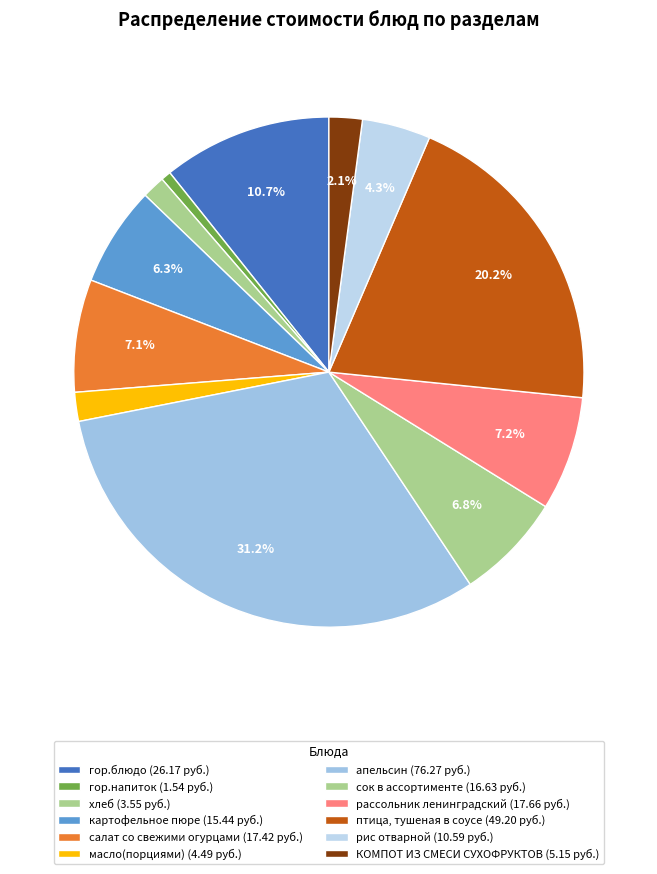

How many segments does this pie chart have?

12